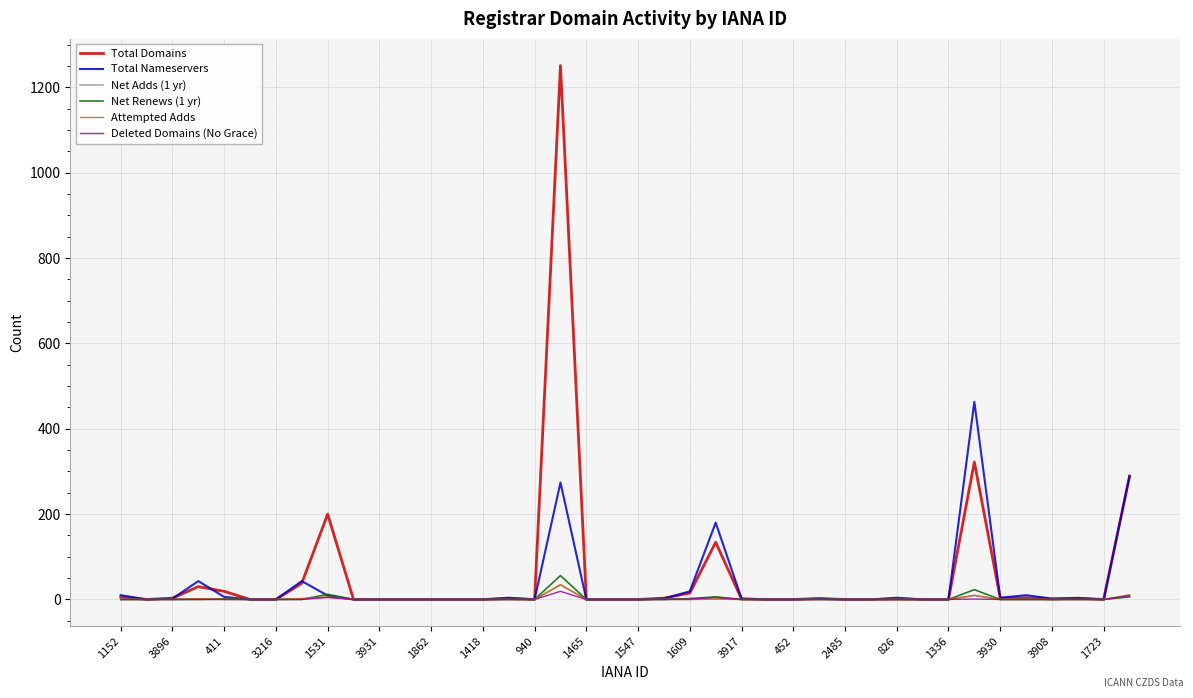

What is the maximum value shown in the chart?

1251